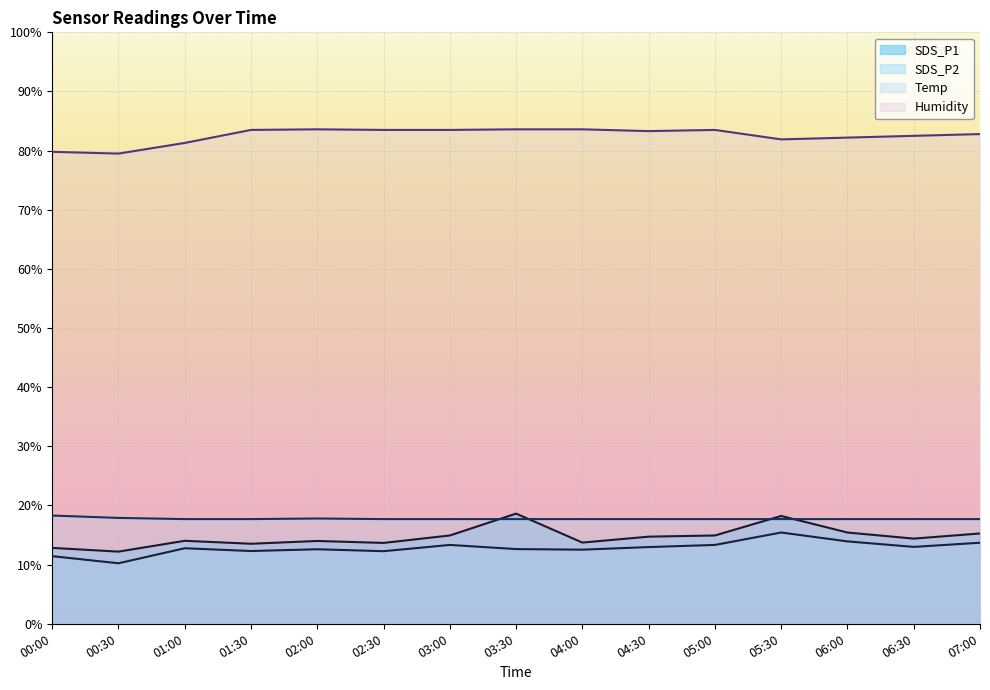

Does the chart display data point markers on the line(s)?

No